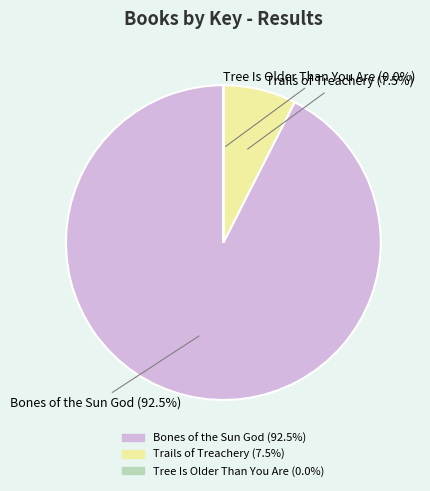

Is there a majority slice in this chart?

Yes